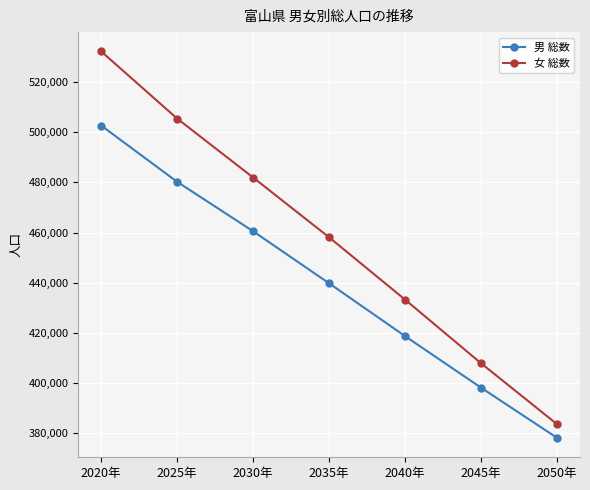

What position from the left is 2020年?

1